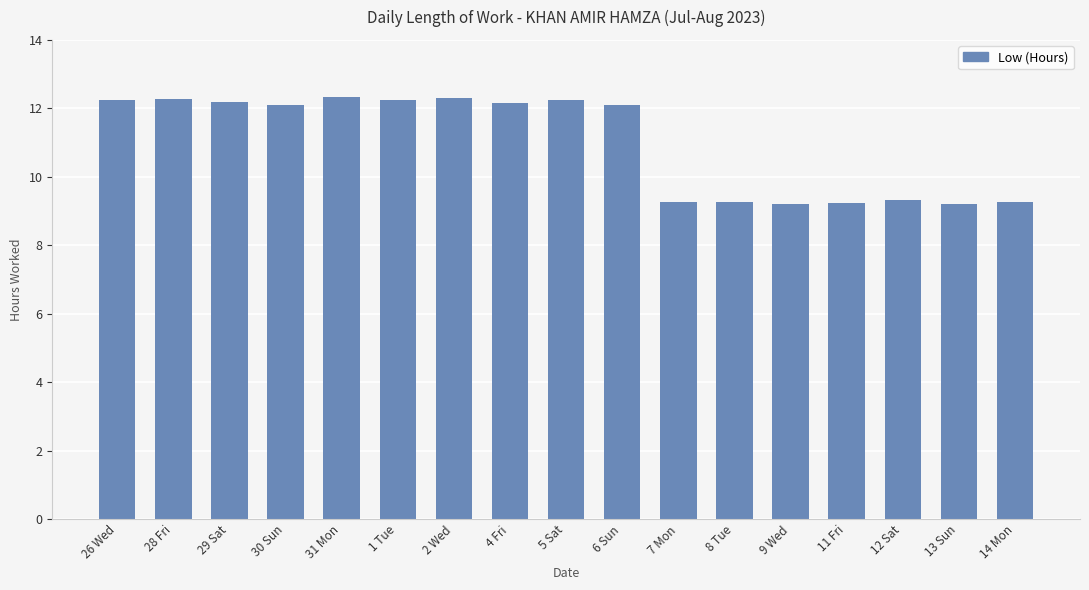

What is the sum of the values at 12 Sat and 1 Tue?

21.5